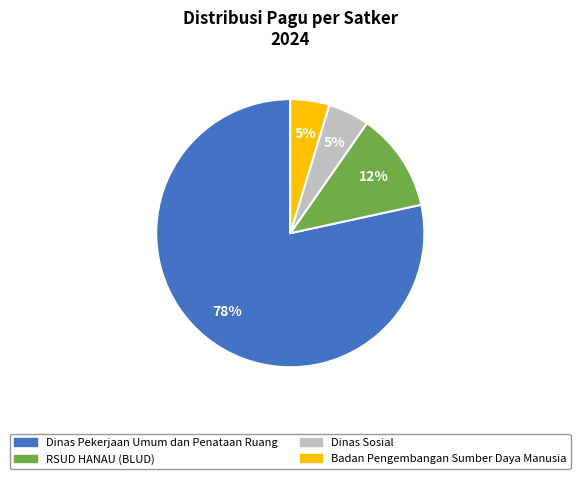

Is there a majority slice in this chart?

Yes